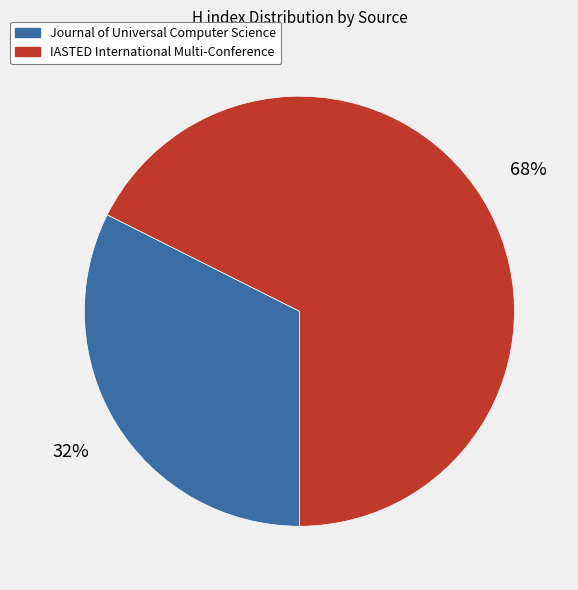

To the nearest percent, what is the average slice percentage?

50%